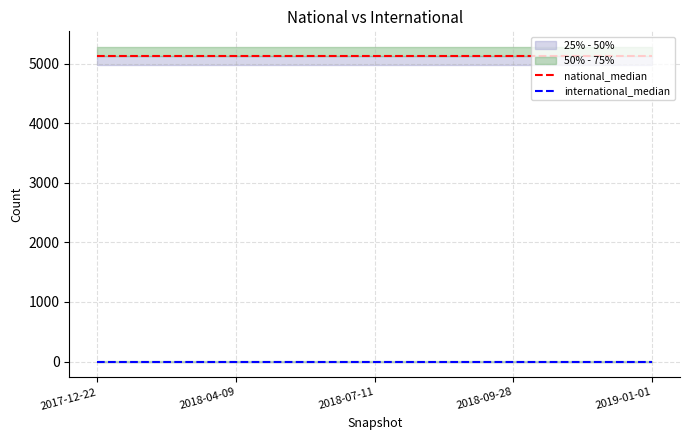

Reading left to right, what are all the values shown in this chart?

national_median: 2017-12-22=5130	2018-04-09=5130	2018-07-11=5130	2018-09-28=5130	2019-01-01=5130
international_median: 2017-12-22=0	2018-04-09=0	2018-07-11=0	2018-09-28=0	2019-01-01=0